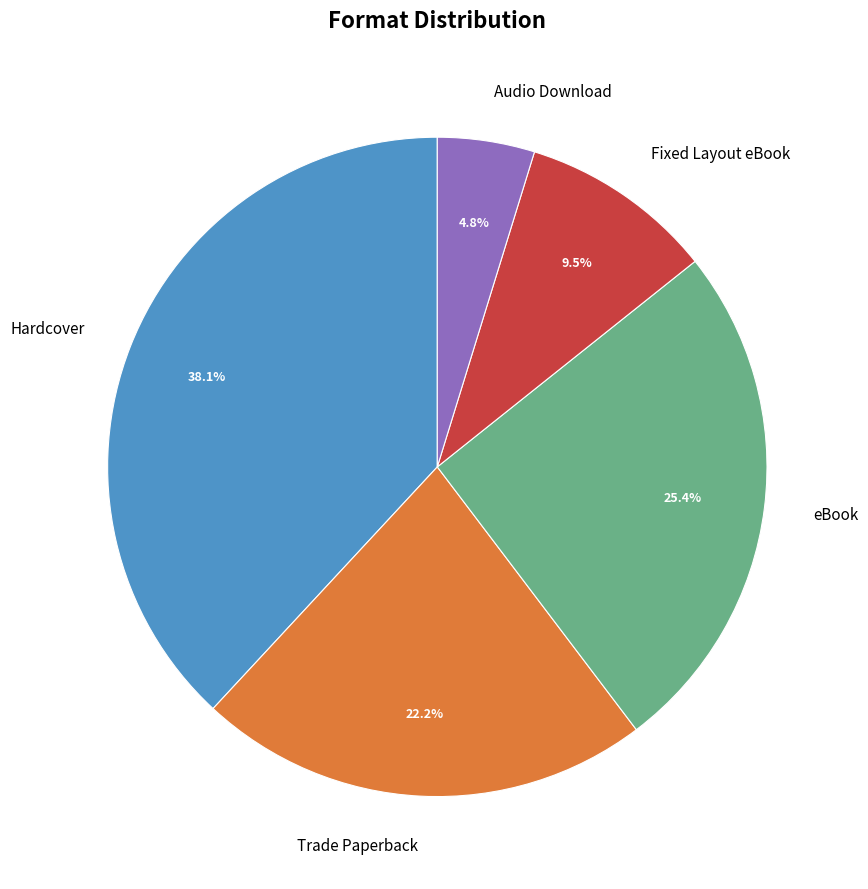

Does Hardcover represent more than half of the total?

No